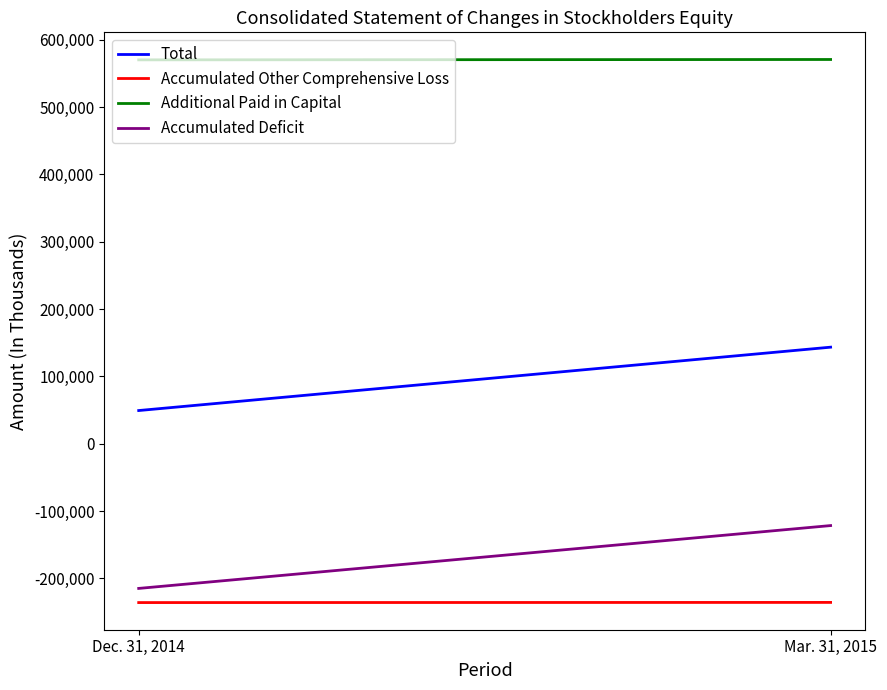

Reading left to right, what are all the values shown in this chart?

Total: 49389	143509
Accumulated Other Comprehensive Loss: -235822	-235592
Additional Paid in Capital: 570256	570802
Accumulated Deficit: -214806	-121462